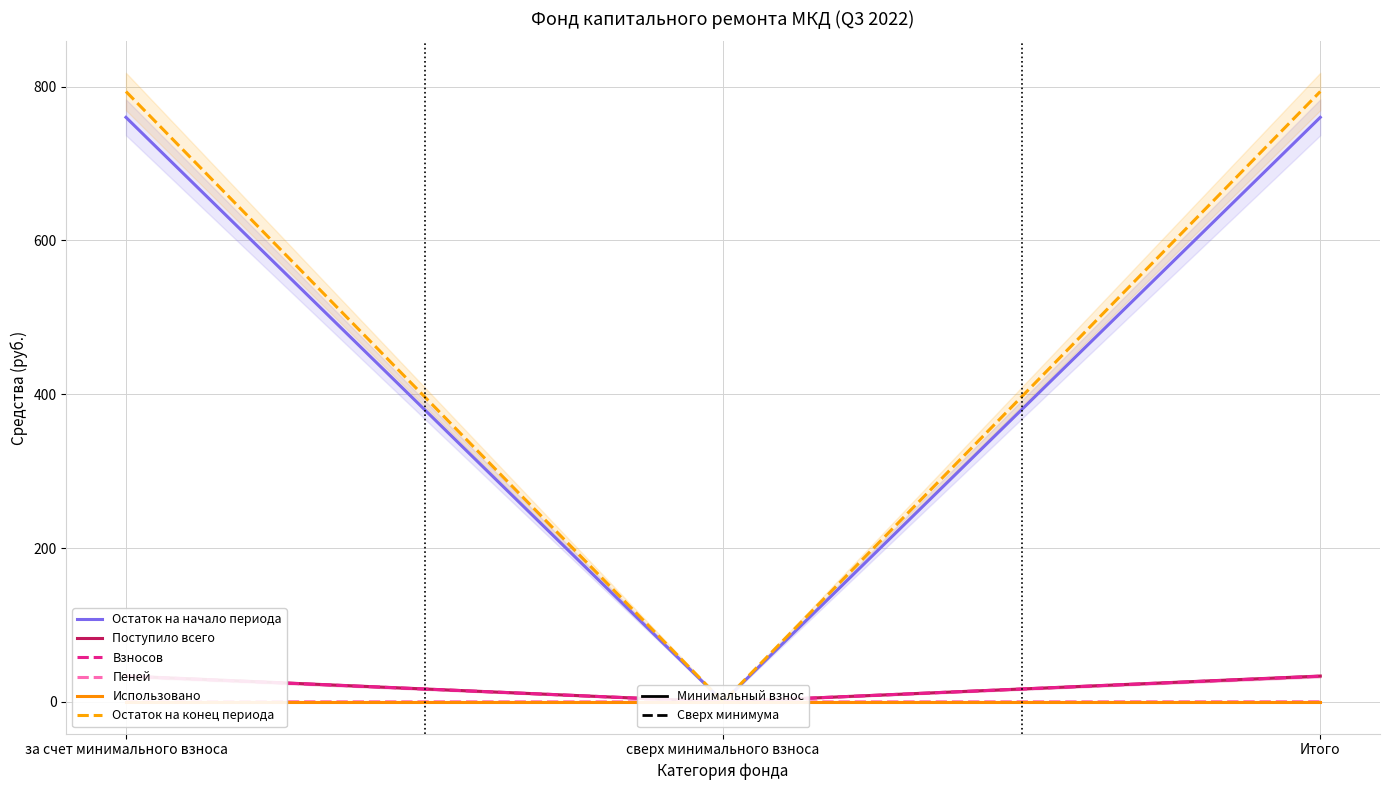

Where is Остаток на конец периода nearest to the value 396?

сверх минимального взноса